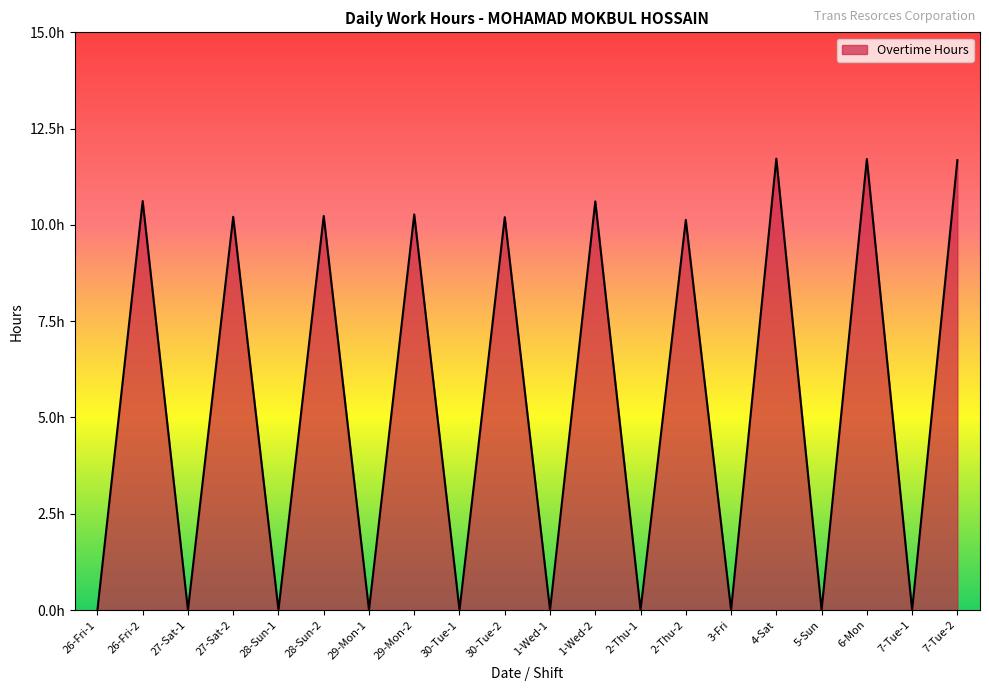

What is the difference between the values at 2-Thu-1 and 6-Mon?

11.7